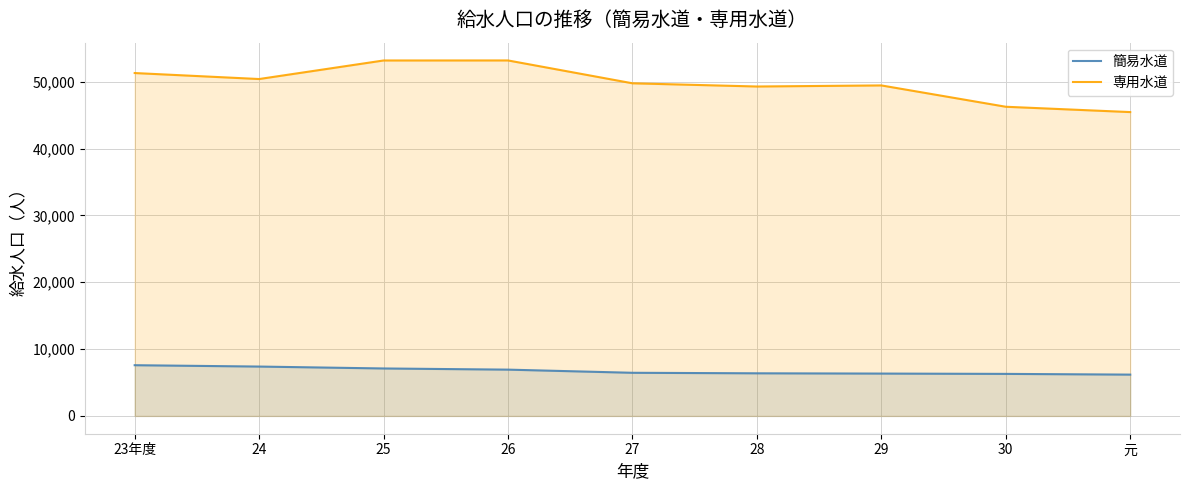

What is the difference between the second highest and minimum values in the 簡易水道 series?

1205